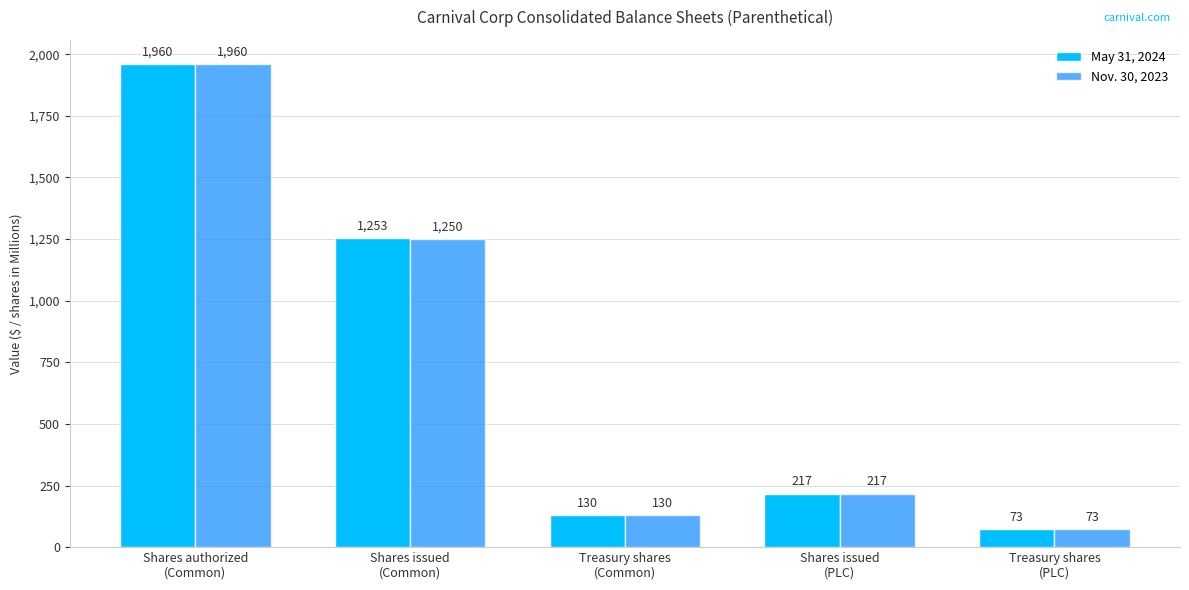

At which label does May 31, 2024 reach its peak?

Shares authorized
(Common)